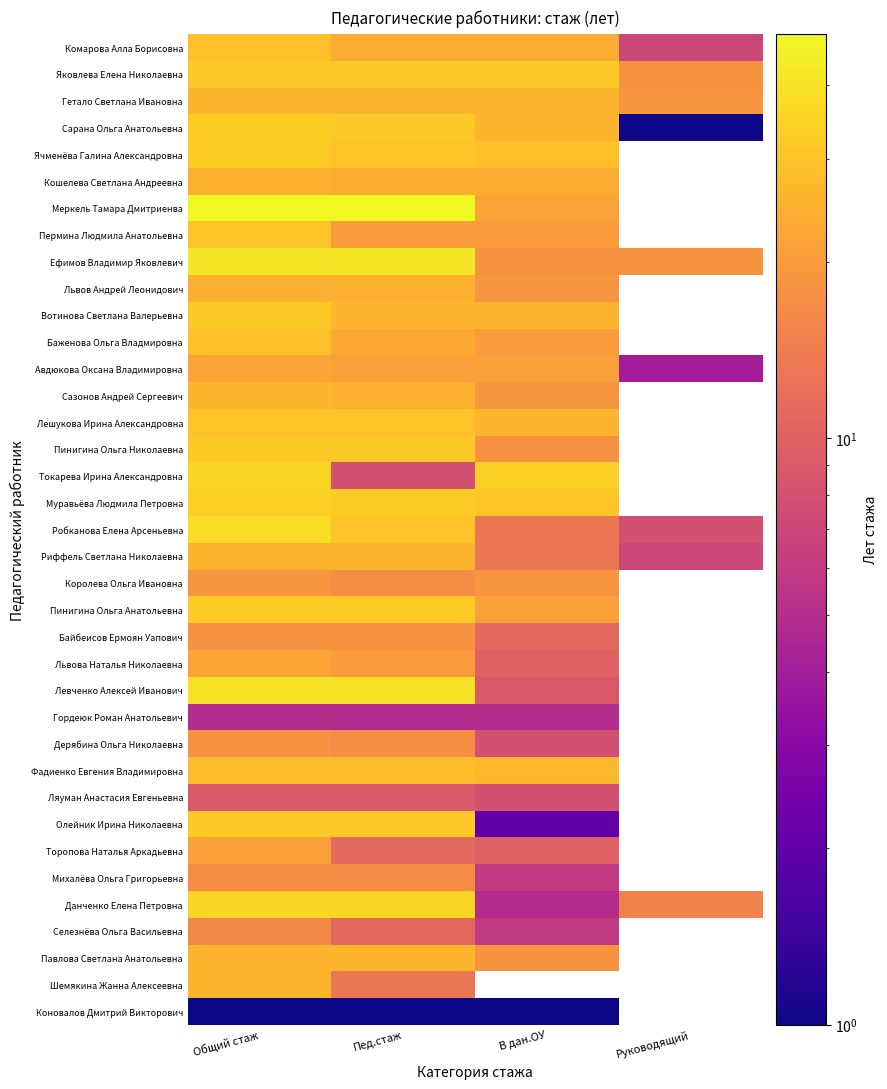

The value of Королева Ольга Ивановна at Общий стаж is 31. True or false?

False